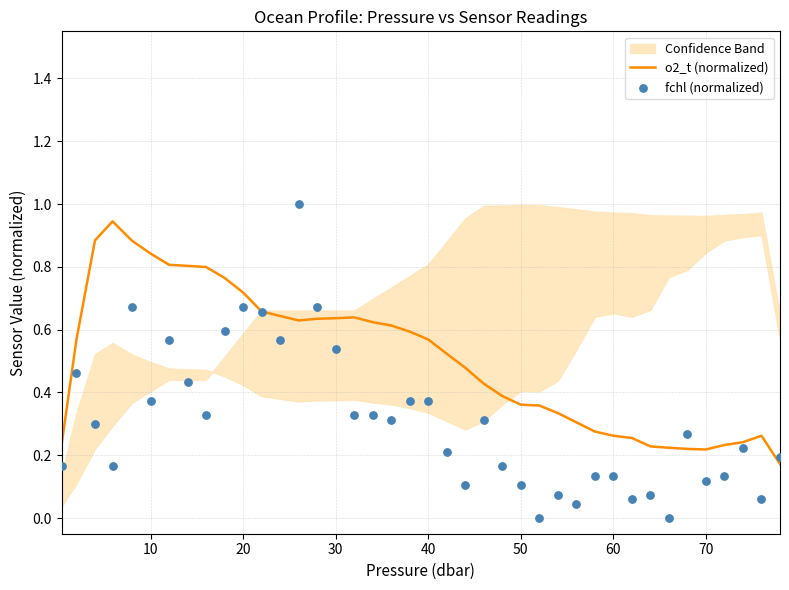

What are all the series names shown in the legend?

o2_t (normalized), fchl (normalized)